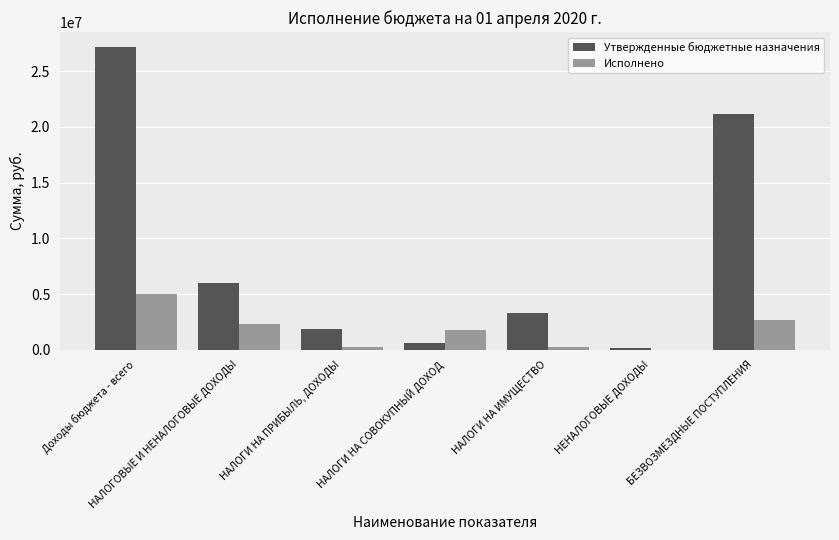

Read the Исполнено value at НАЛОГИ НА СОВОКУПНЫЙ ДОХОД.

1798035.2